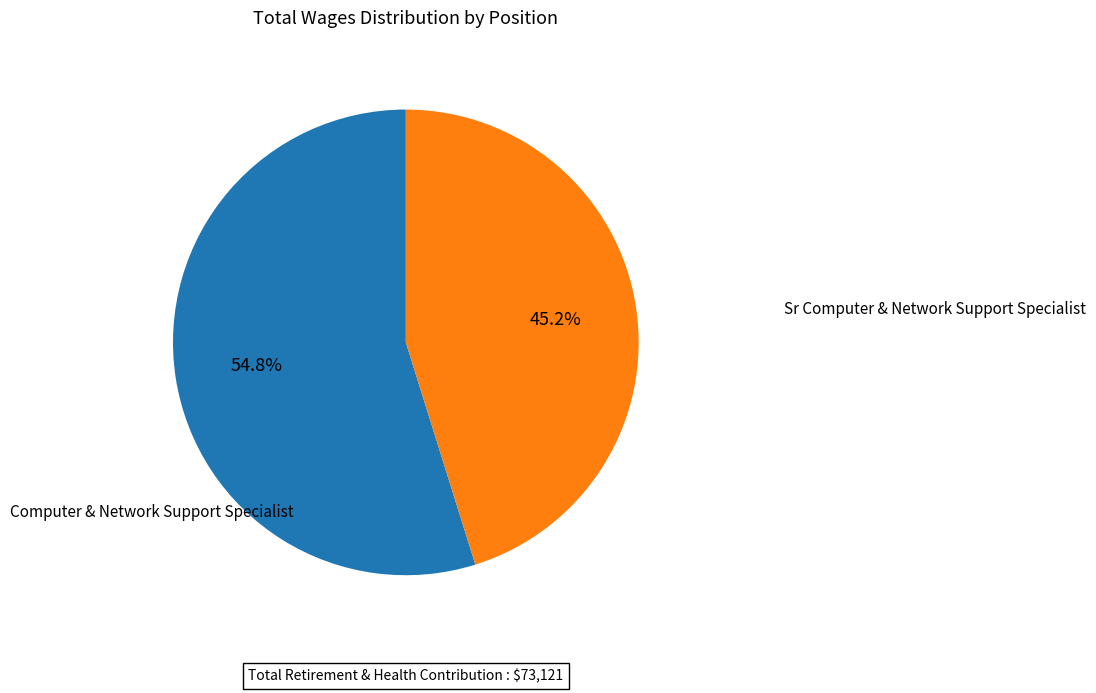

Count the number of slices in the pie.

2